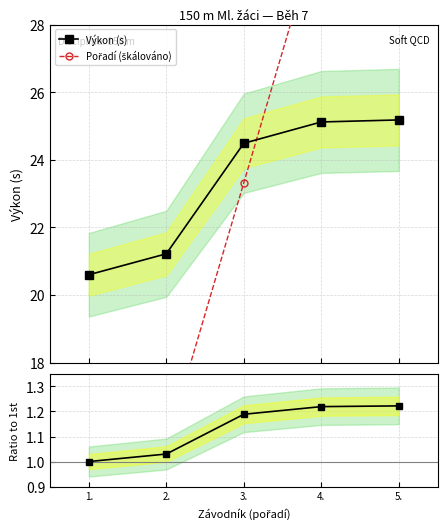

Which has a higher value, 3. or 5.?

5.